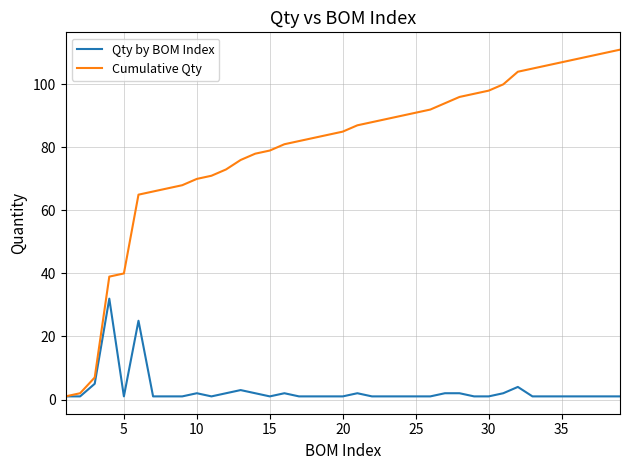

Reading left to right, list all the values displayed in this chart.

Qty by BOM Index: 1	1	5	32	1	25	1	1	1	2	1	2	3	2	1	2	1	1	1	1	2	1	1	1	1	1	2	2	1	1	2	4	1	1	1	1	1	1	1
Cumulative Qty: 1	2	7	39	40	65	66	67	68	70	71	73	76	78	79	81	82	83	84	85	87	88	89	90	91	92	94	96	97	98	100	104	105	106	107	108	109	110	111